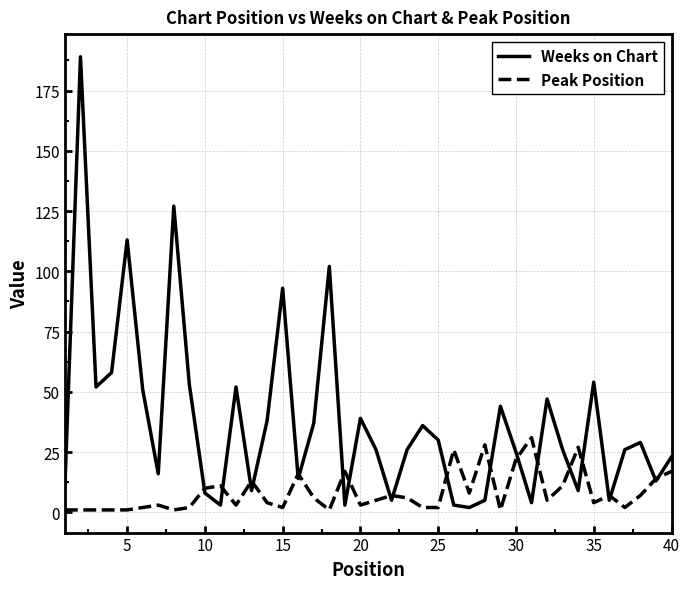

What is the highest value of the Weeks on Chart series?

189